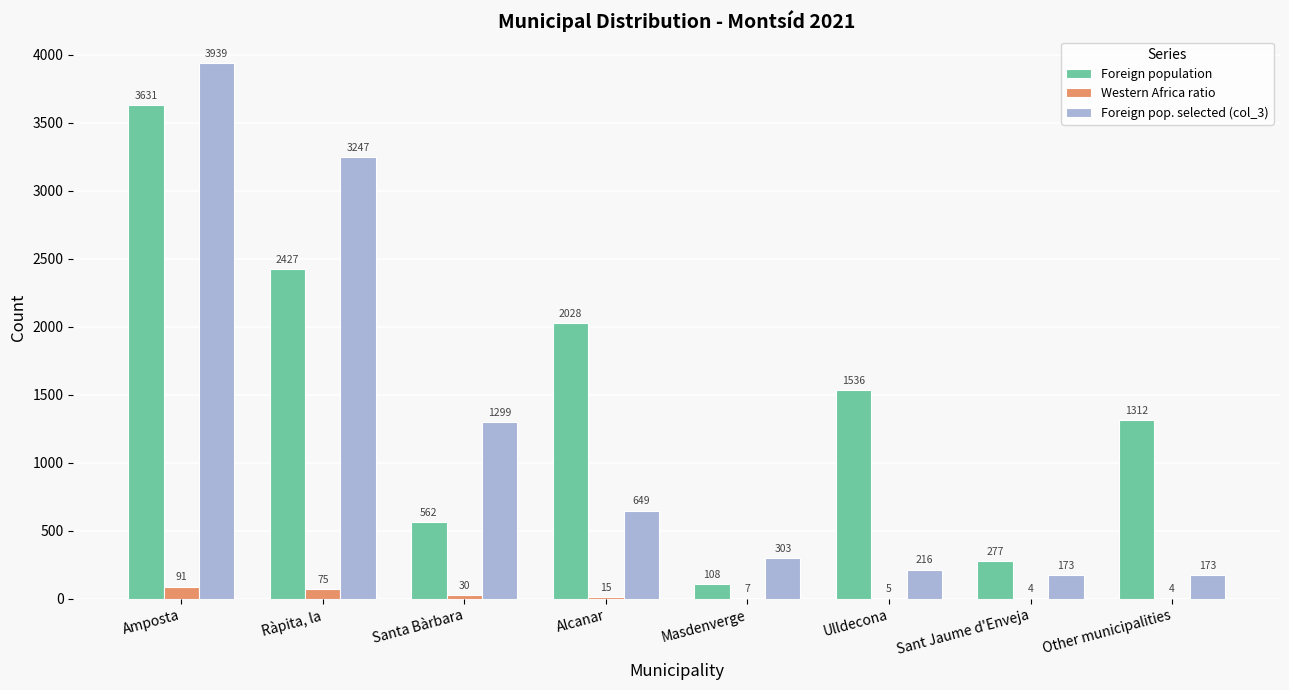

What is the maximum value for Foreign pop. selected (col_3)?

3939